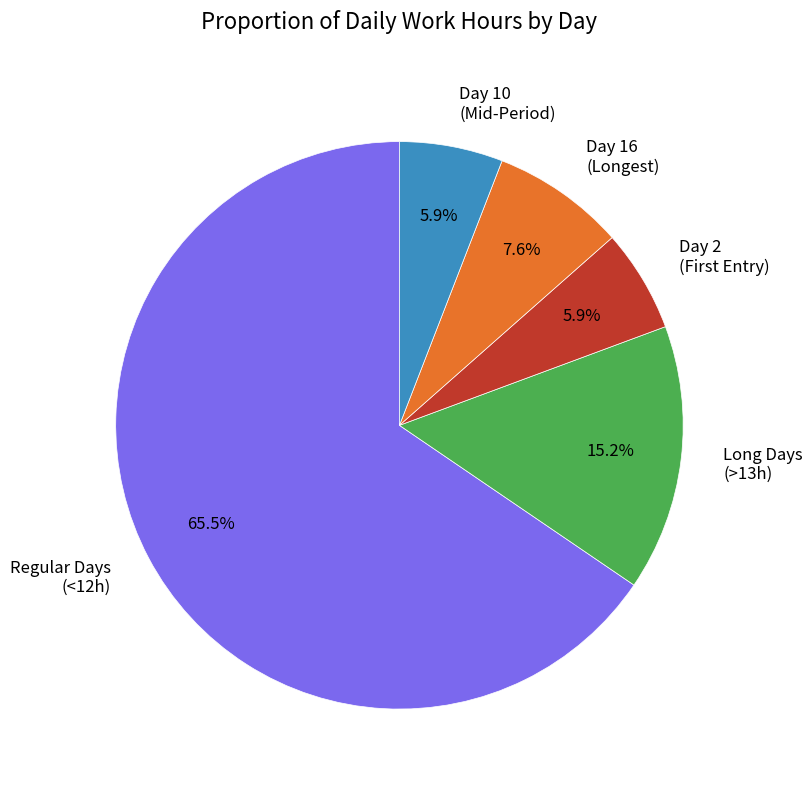

Do Day 16 (Longest) and Long Days (>13h) together represent more than half of the pie?

No